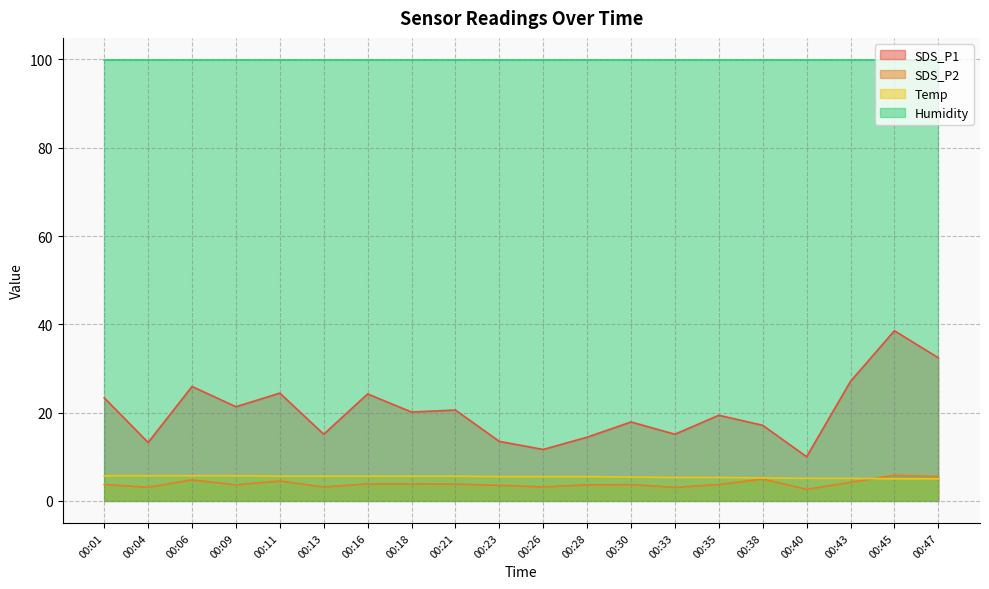

What is the sum of all SDS_P2 values?

78.2